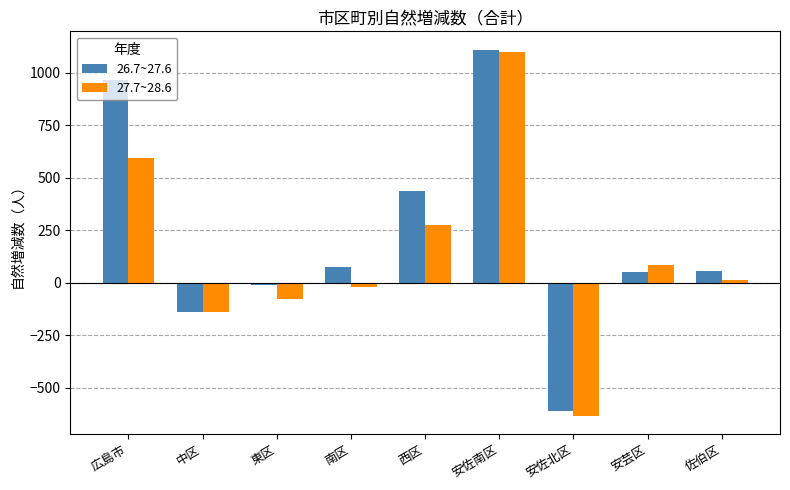

What is the label of the 5th bar from the right?

西区